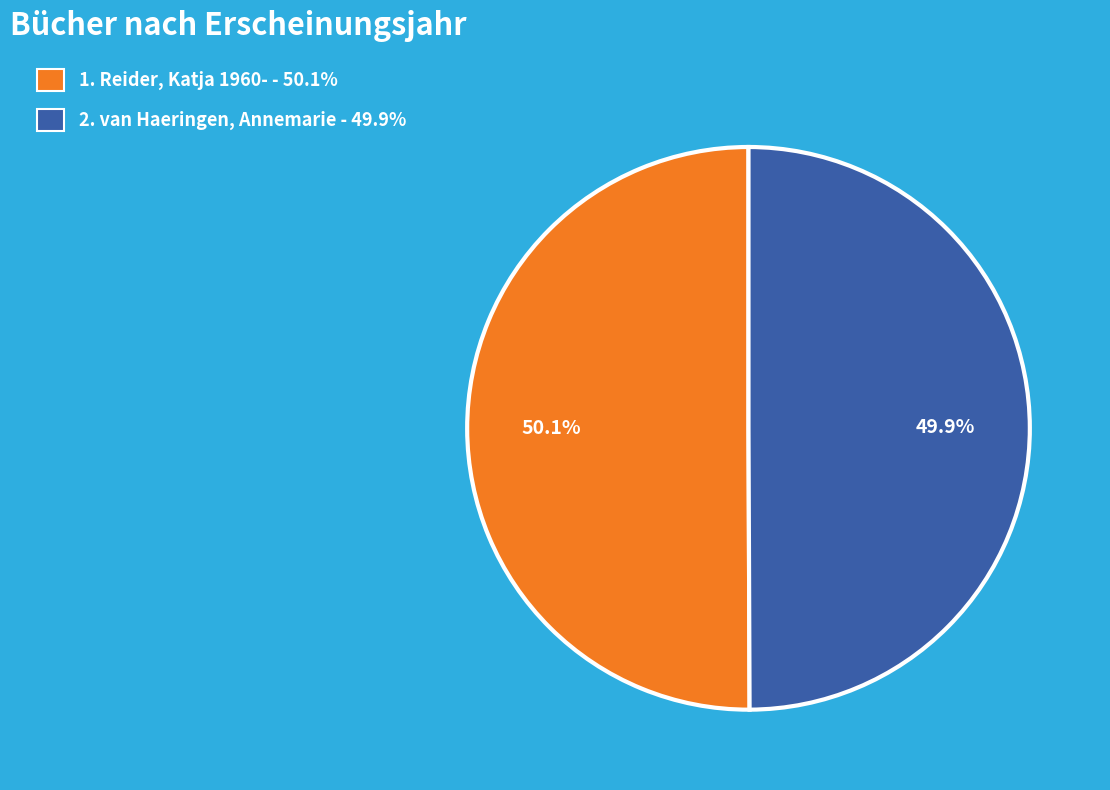

To the nearest percent, what is the average slice percentage?

50%